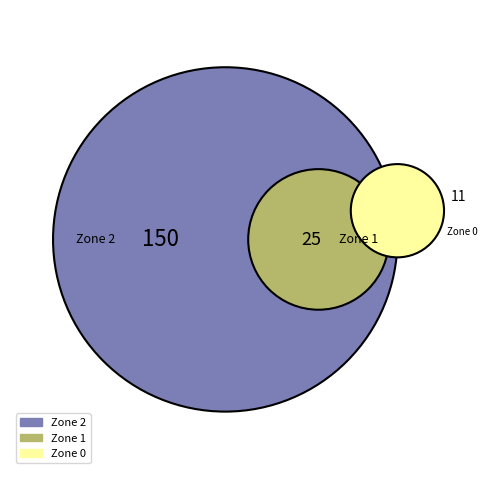

What percentage do counts and 1 together represent?

19.4%